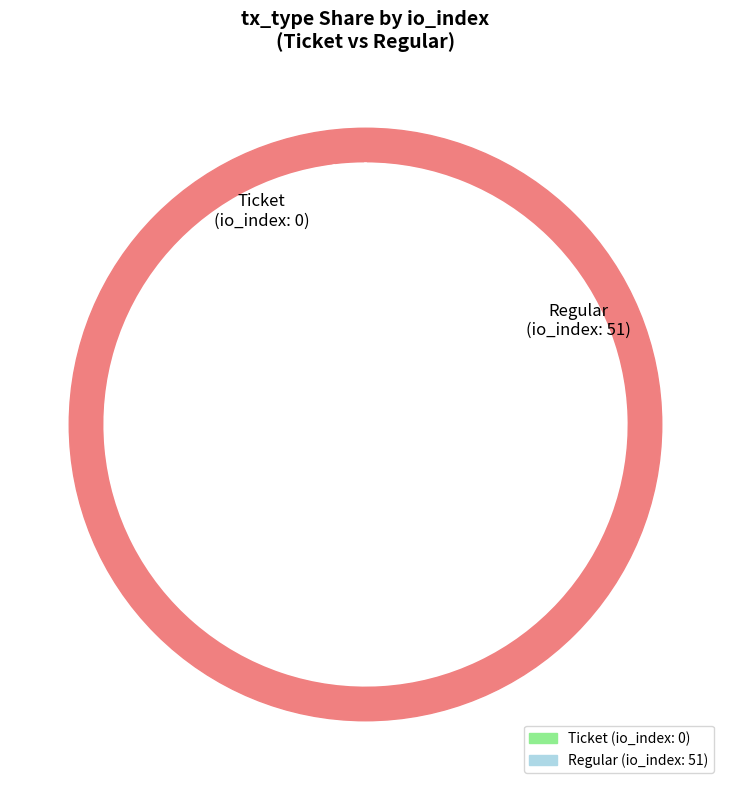

Which slice represents more than half of the pie?

Regular